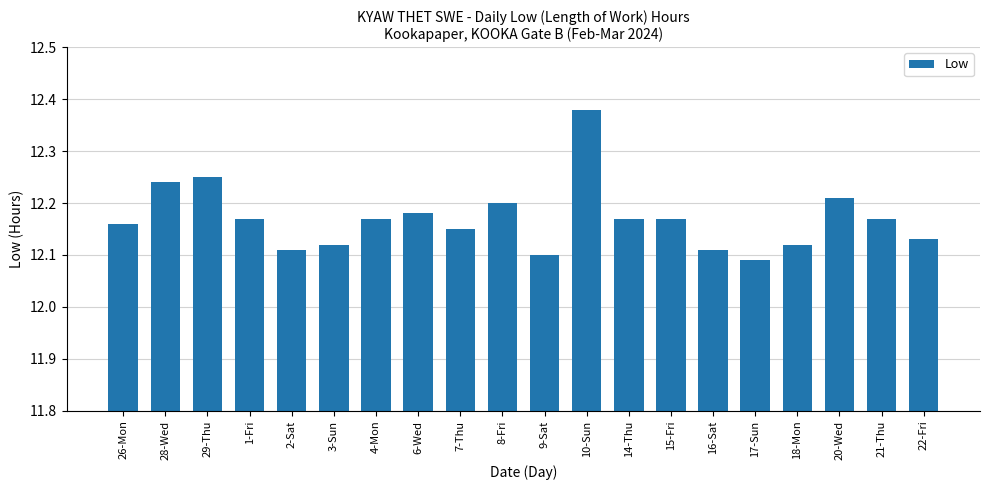

What is the label of the 3rd bar from the right?

20-Wed